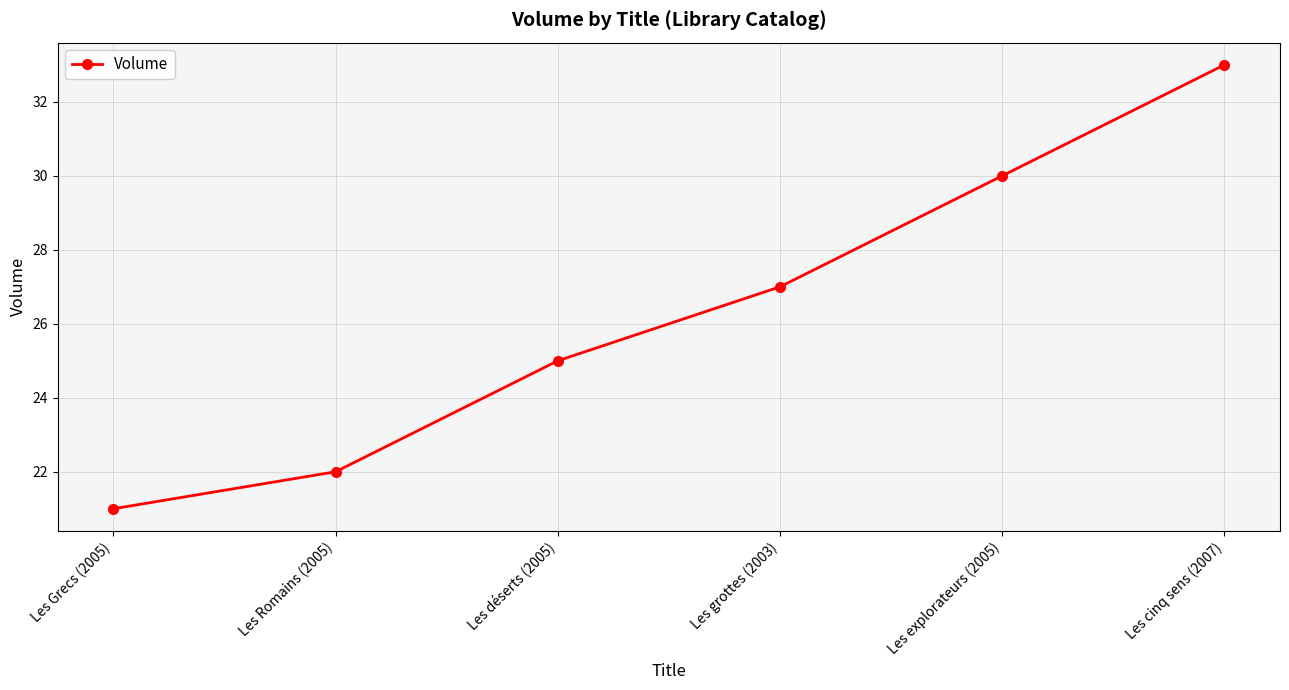

At which category does the chart reach its peak across all series?

Les cinq sens (2007)